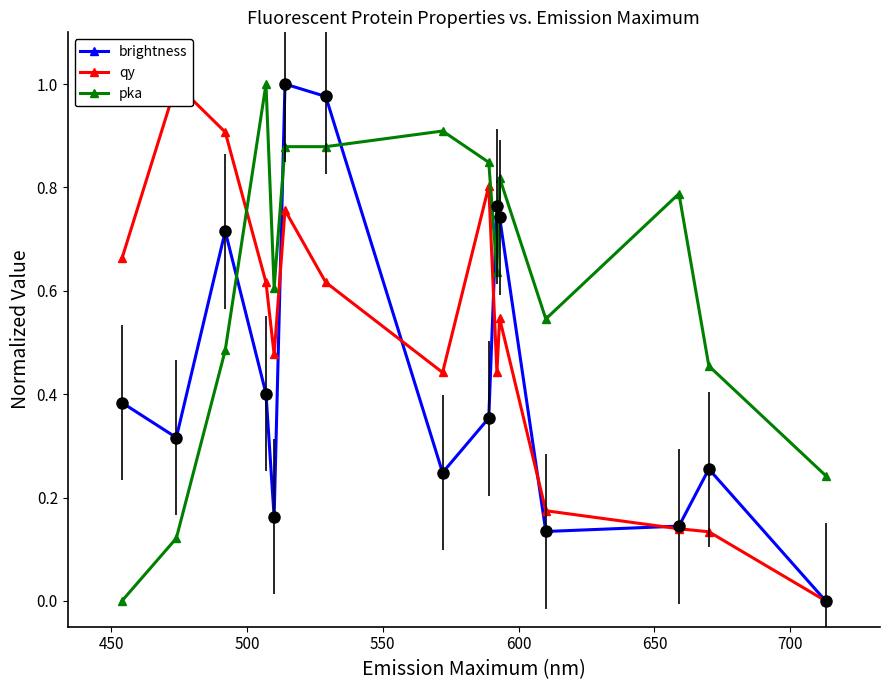

How many interior local peaks does the brightness series have?

4